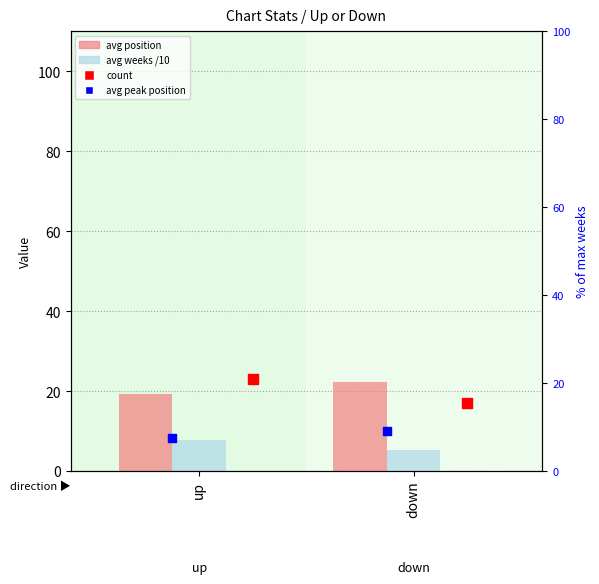

Which series has the largest total across all categories?

avg position